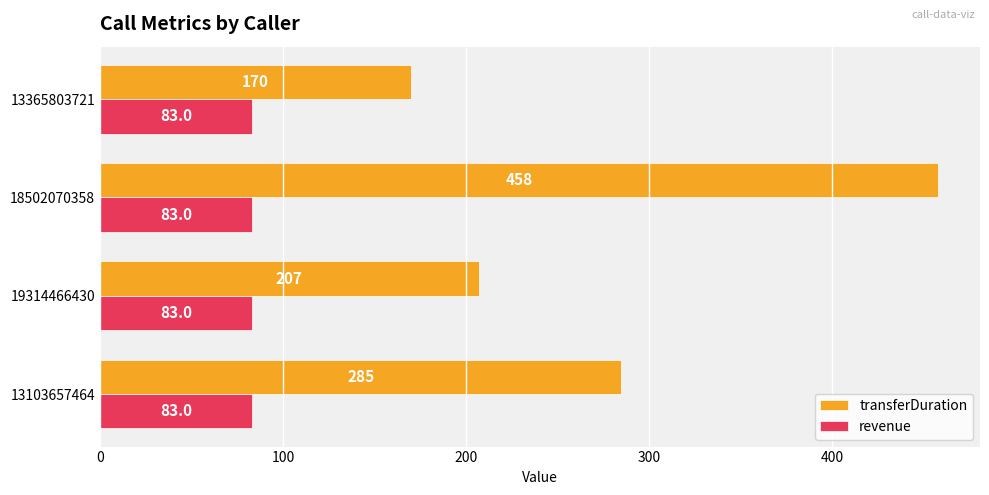

What is the difference between the second highest and minimum values in the transferDuration series?

115